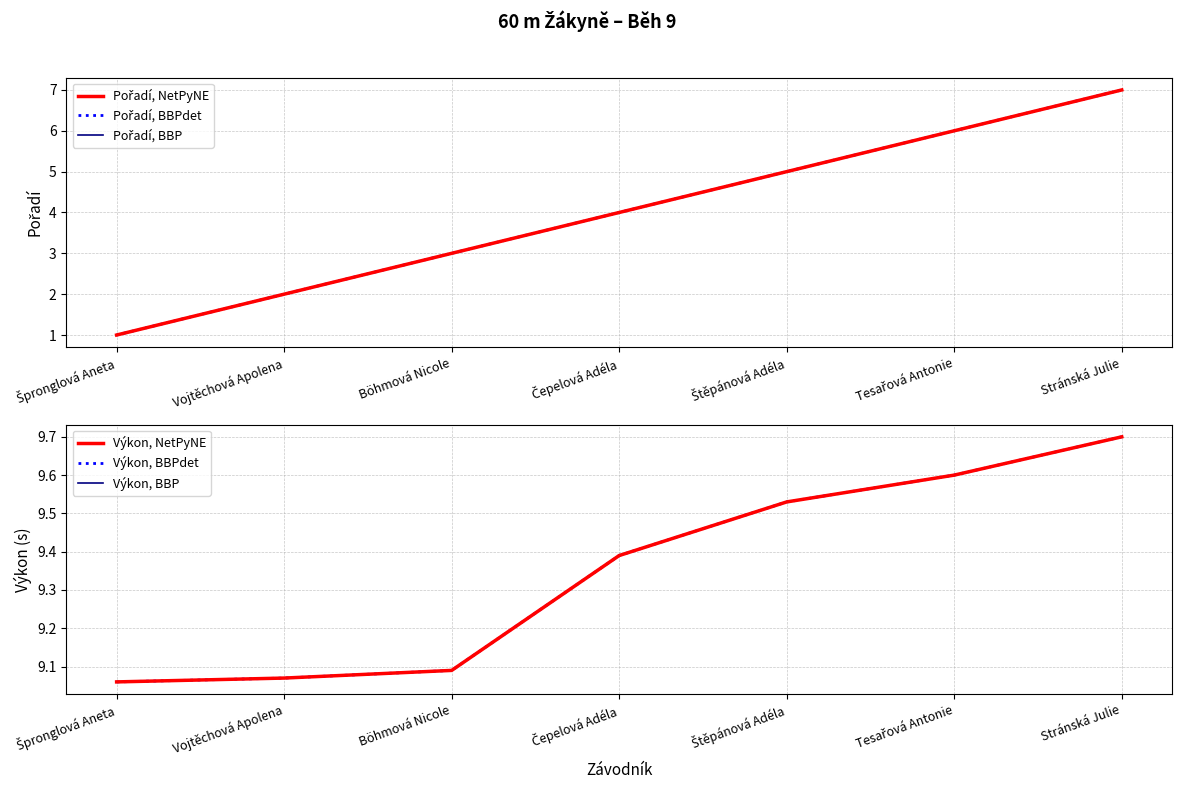

What is the sum of the Výkon, BBP values at Štěpánová Adéla and Böhmová Nicole?

18.6